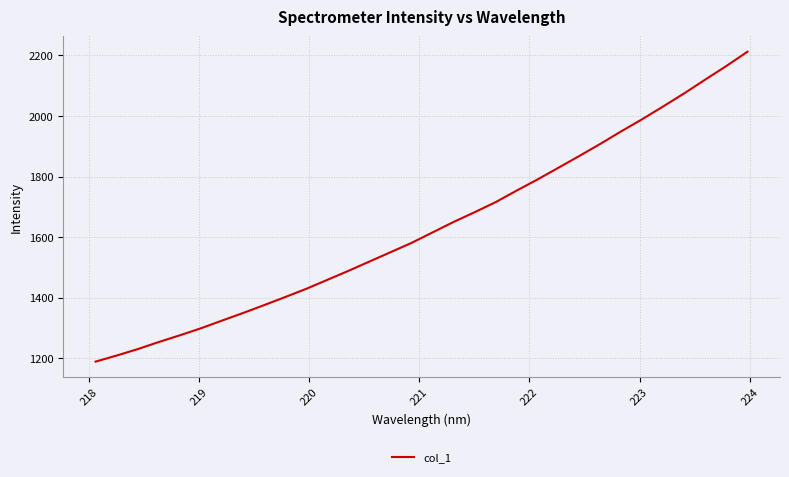

Reading left to right, transcribe all the data shown in this chart.

1188.9	1209.0	1230.1	1253.6	1275.7	1298.8	1324.2	1349.2	1375.2	1401.9	1428.9	1458.5	1488.1	1518.8	1549.5	1580.4	1614.9	1649.4	1681.7	1714.8	1753.0	1790.0	1828.9	1867.9	1908.0	1949.5	1989.6	2031.9	2075.0	2120.4	2165.0	2212.0